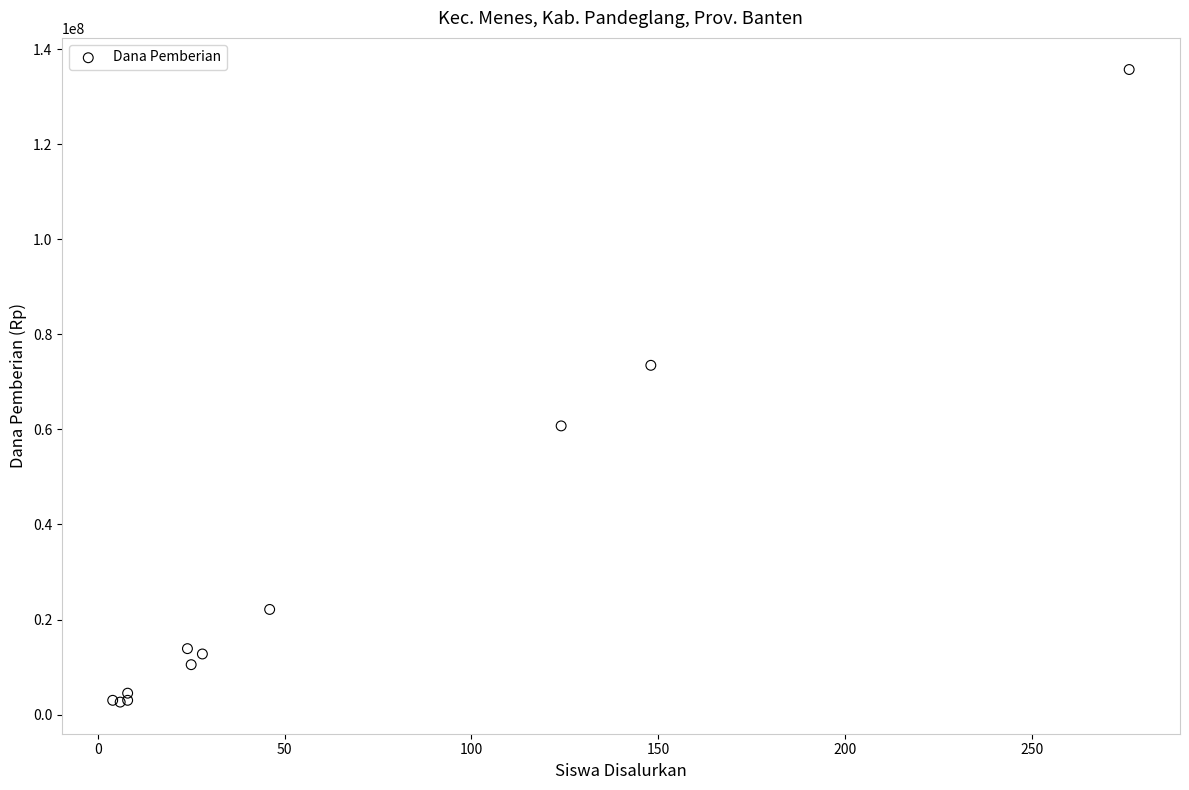

What Y value in the scatter plot is closest to 69187500?

73500000